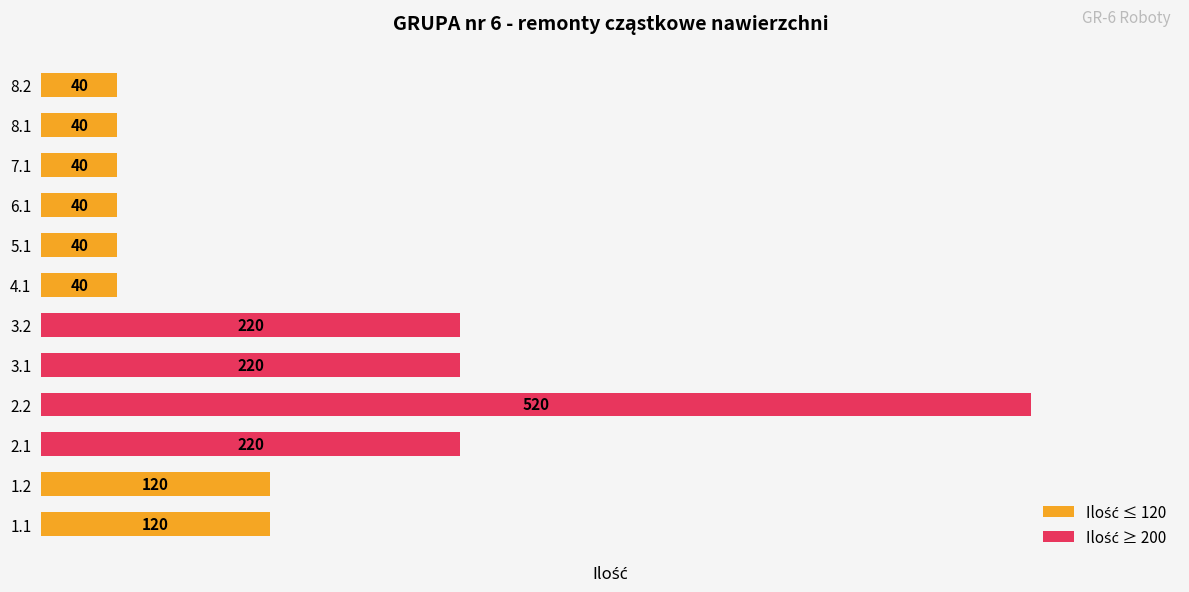

How many values are between 40 and 220?

11